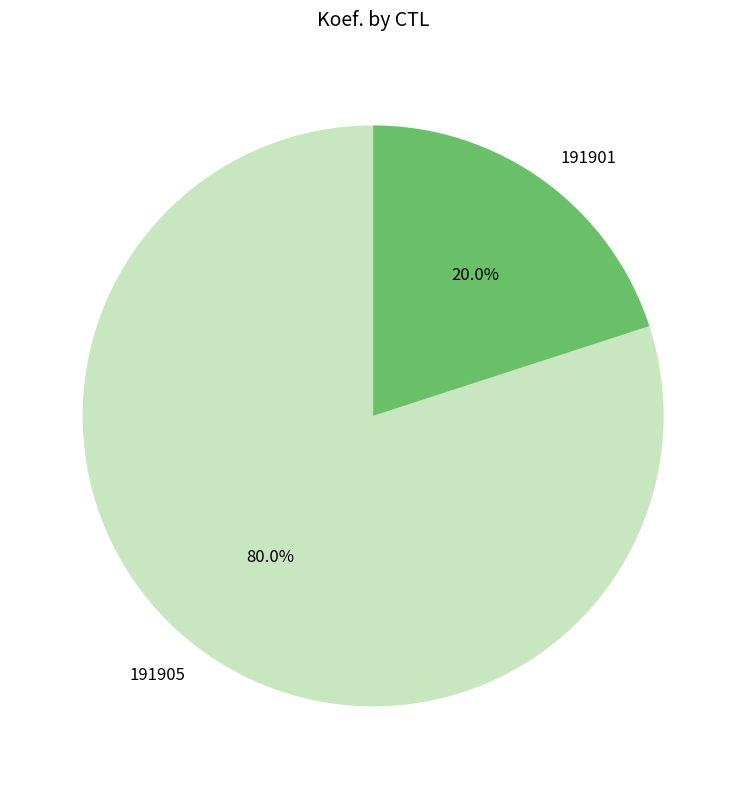

What is the majority slice?

191905